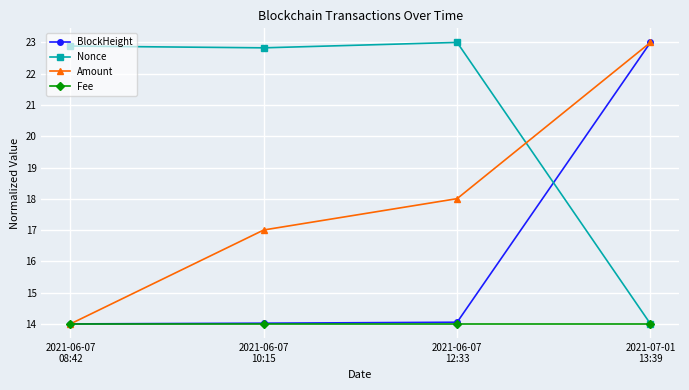

True or false: BlockHeight has more than 1 interior local peaks.

False